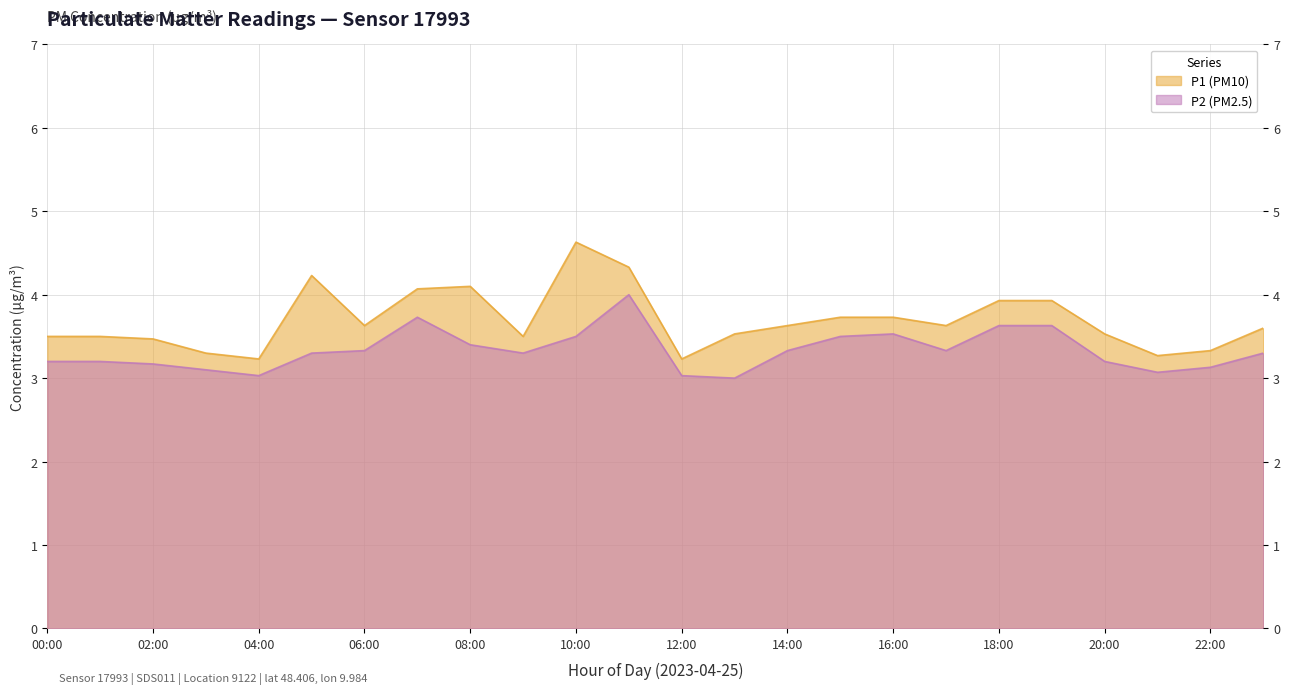

At which category does P1 (PM10) reach its first local valley?

04:00